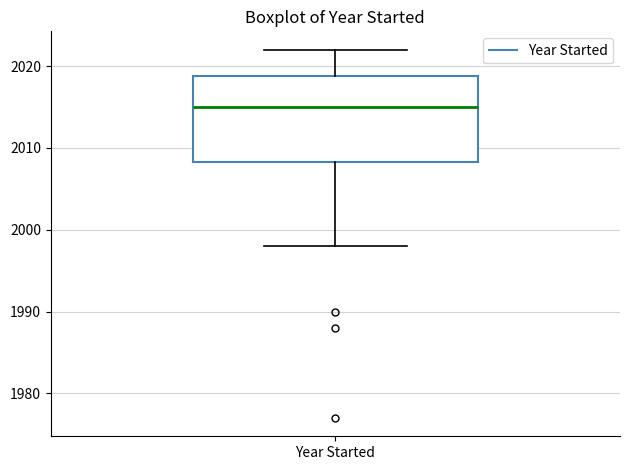

Transcribe this box plot: give where the median line is, the range the box spans, and where the two whiskers end, as read against the y-axis. The values are not printed on the chart, so give them approximately, as read against the axis.

median 2015, box 2008 to 2019, whiskers 1998 to 2022